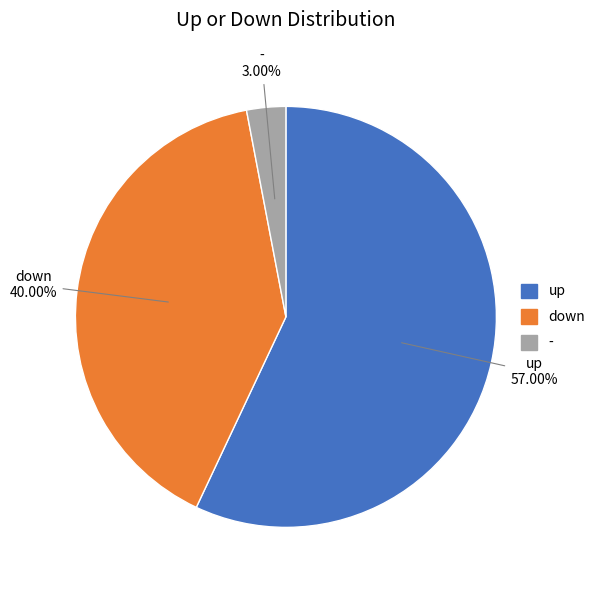

To the nearest percent, what is the average slice percentage?

33%